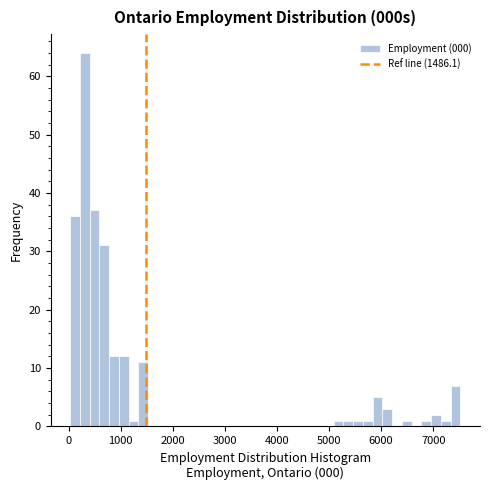

Around what value on the x-axis is the tallest bar? Give the approximate position of its centre, as read against the axis.

300